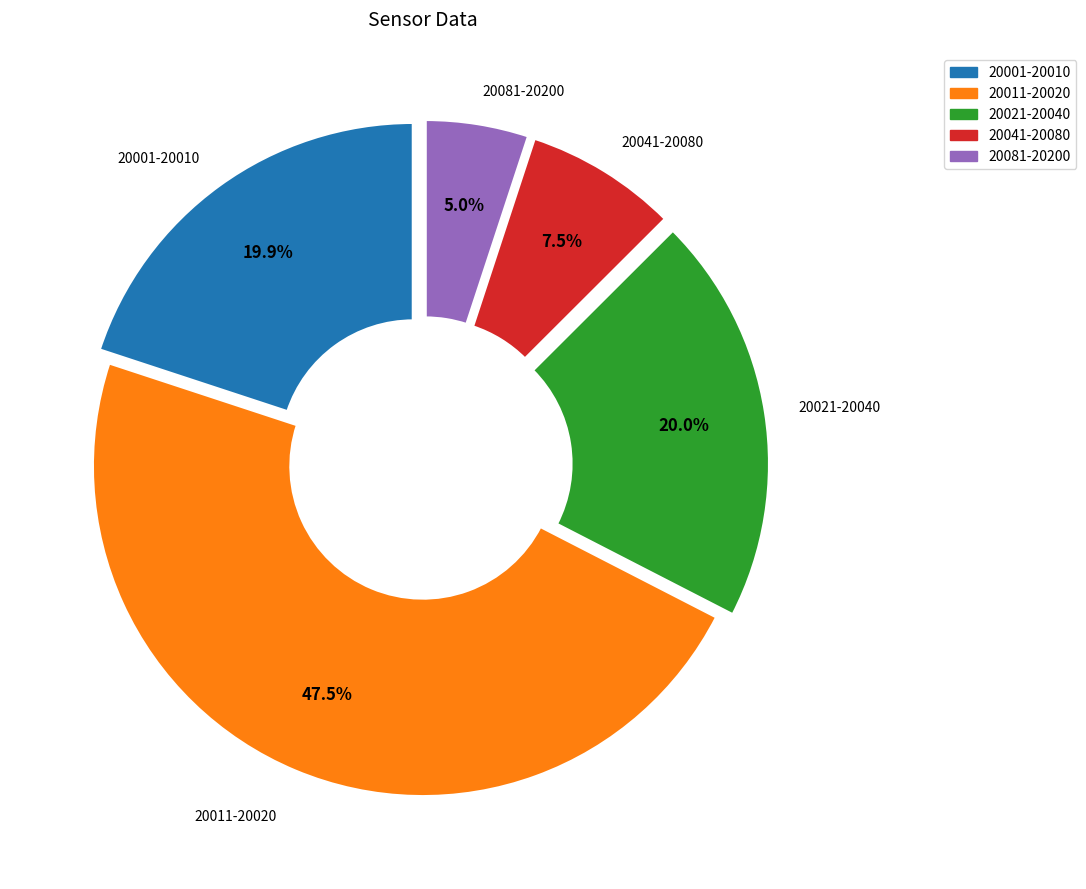

Which slice is the smallest?

20081-20200